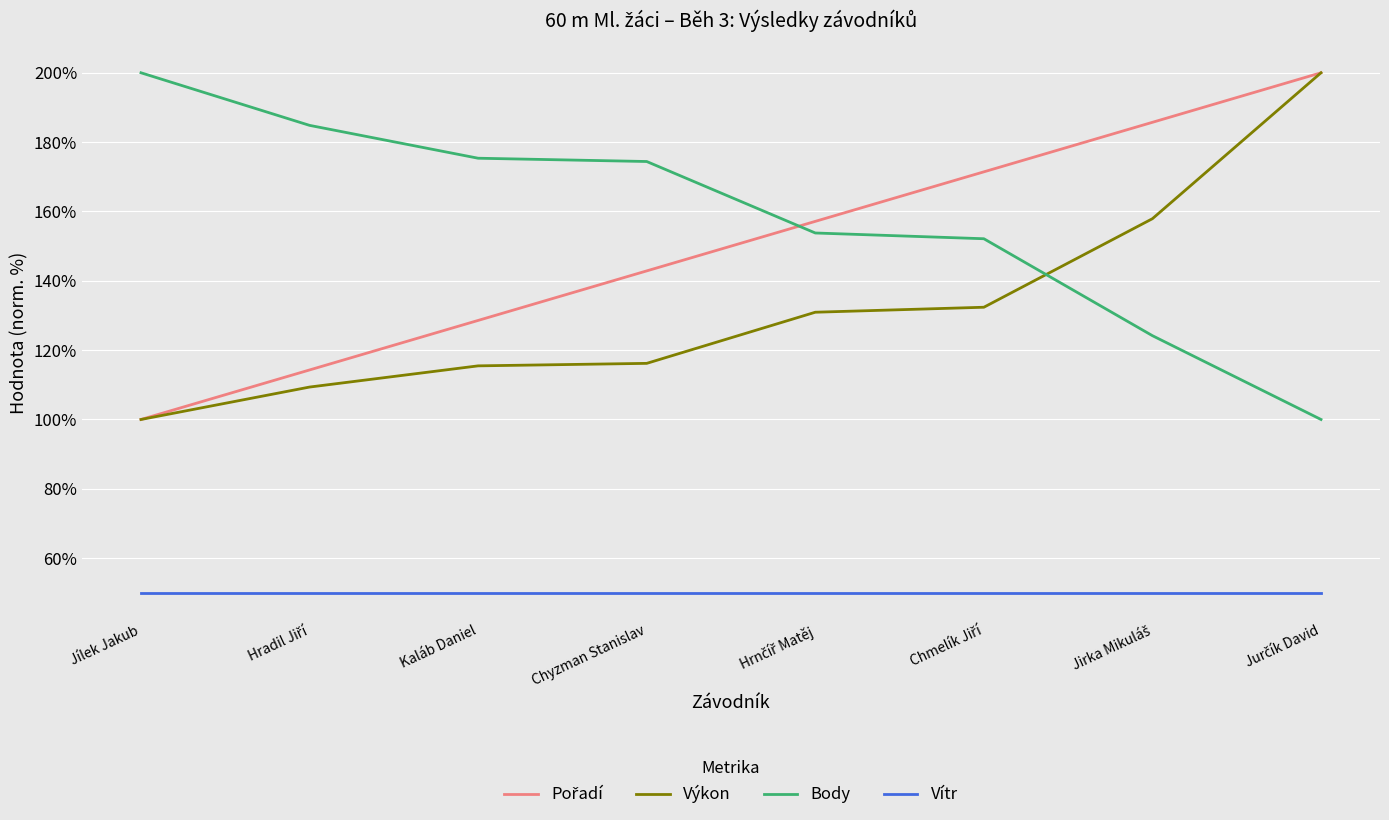

True or false: Body and Vítr intersect in this chart.

False